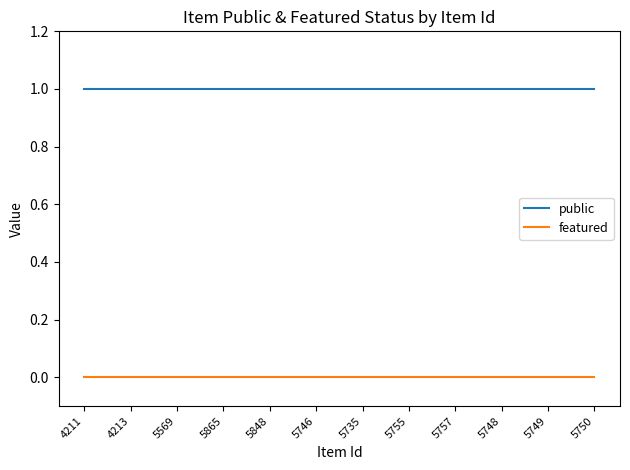

True or false: featured and public intersect in this chart.

False